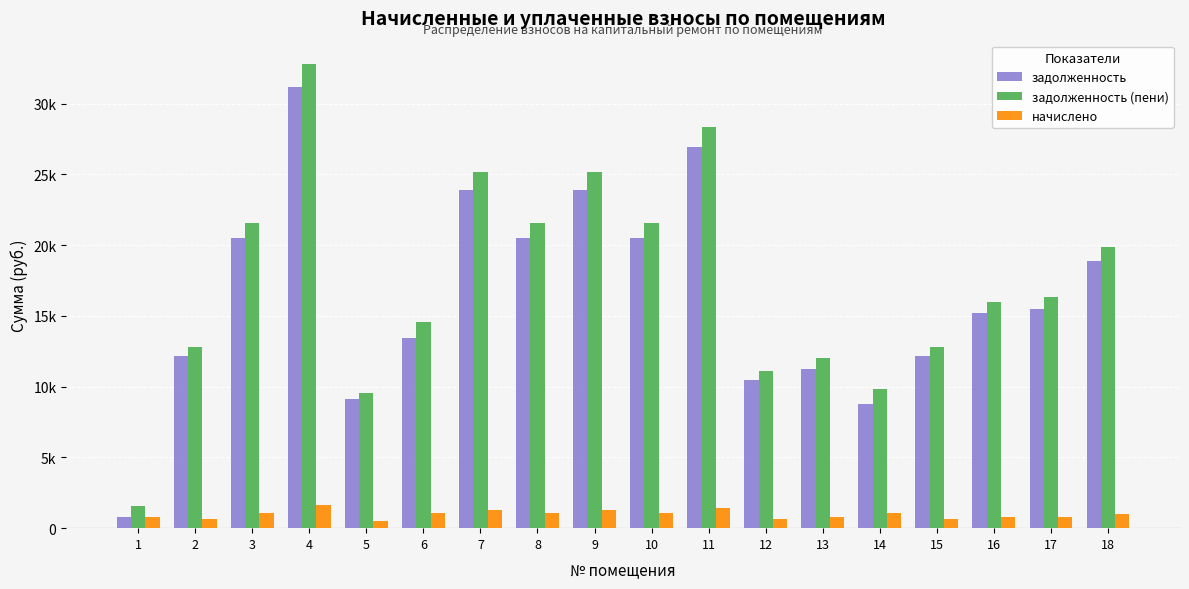

What are all the series names shown in the legend?

задолженность, задолженность (пени), начислено